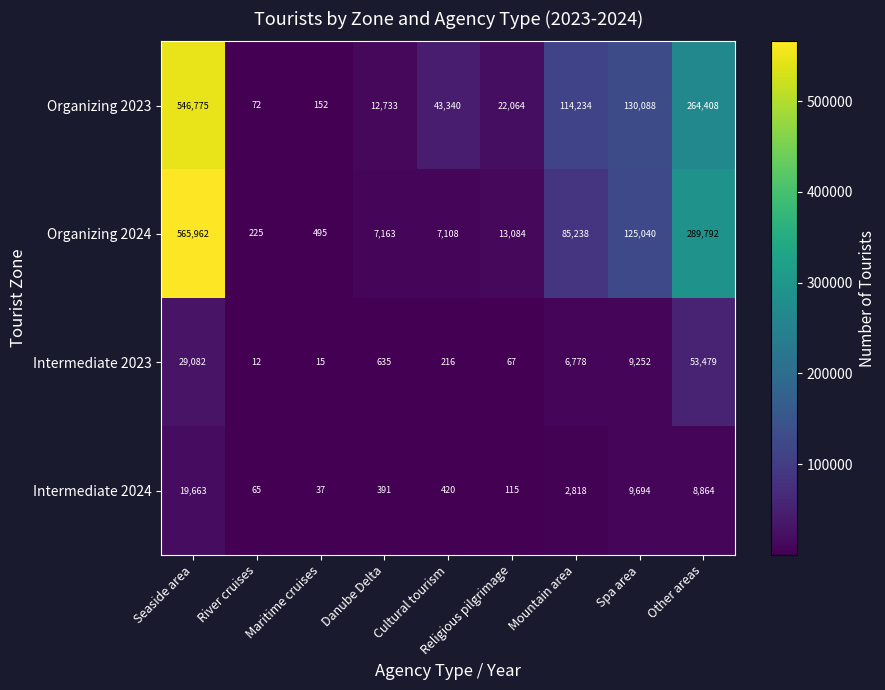

The value of Intermediate 2024 at Other areas is 8864. True or false?

True